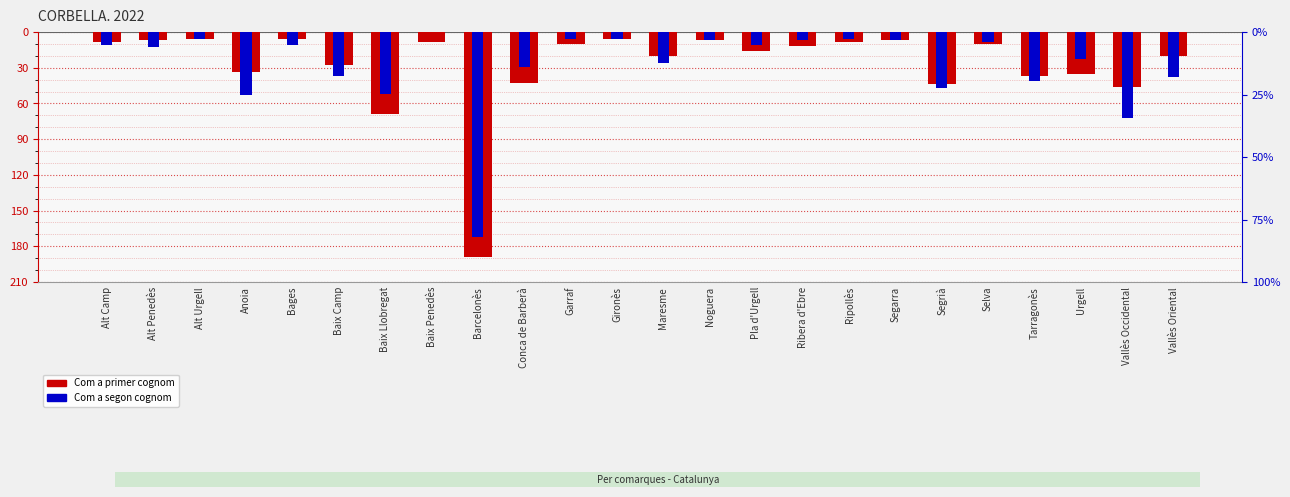

Which category has the lowest value in the Com a segon cognom series?

Barcelonès